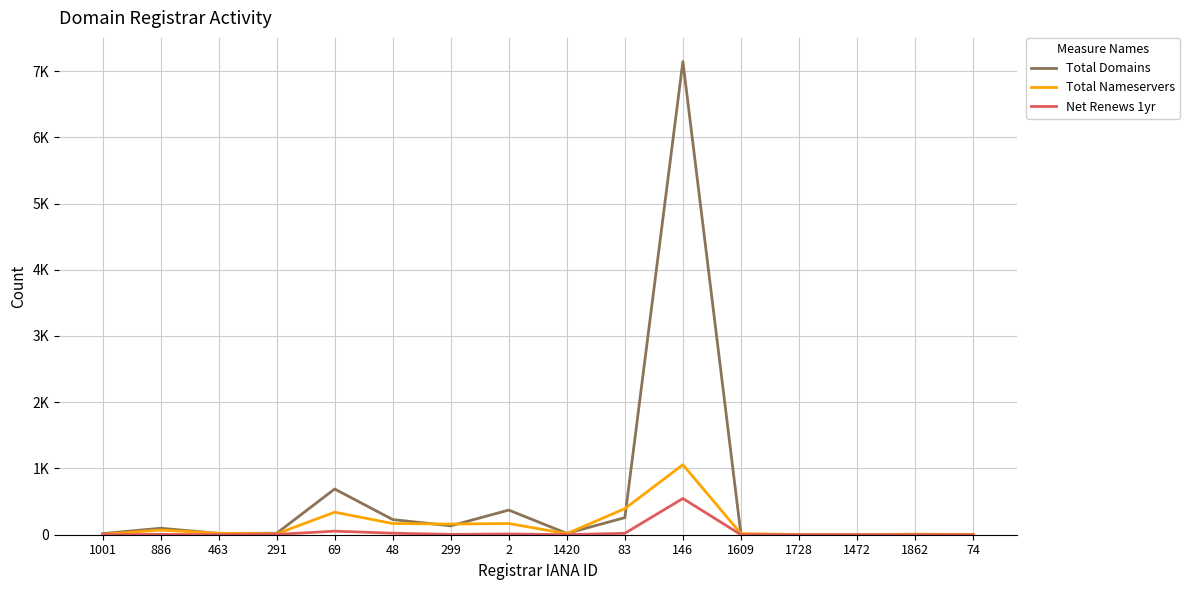

Which category has the highest value in the Total Domains series?

146